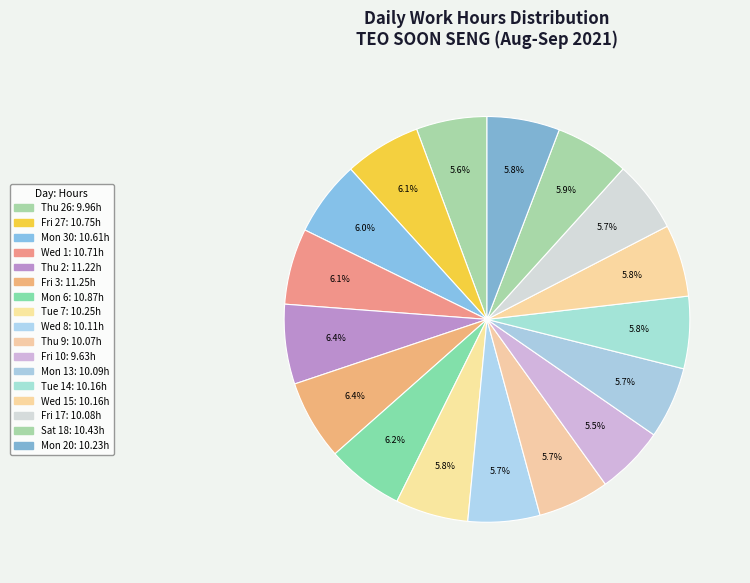

How many segments does this pie chart have?

17